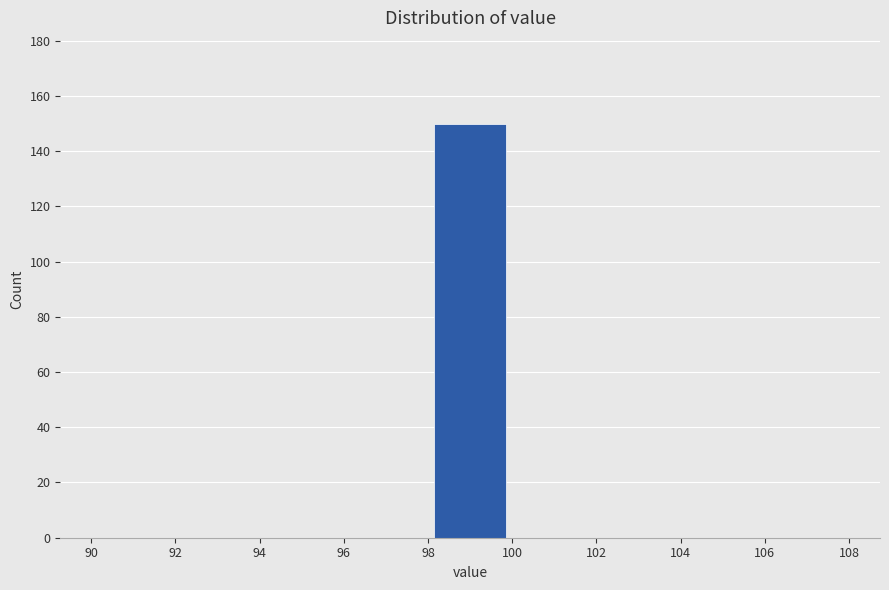

Which range on the x-axis has the tallest bar?

98 to 100